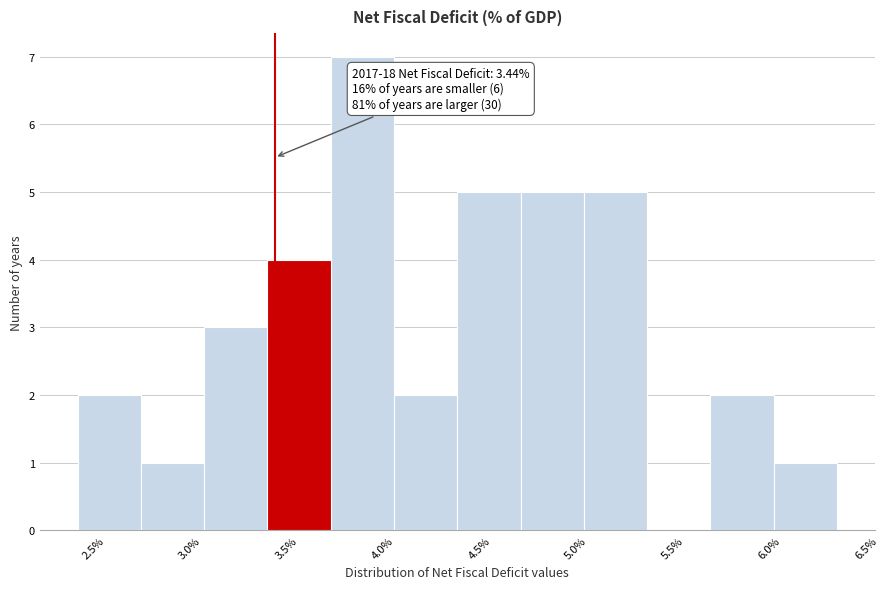

Over which range of the x-axis is the bar tallest?

3.75 to 4.05